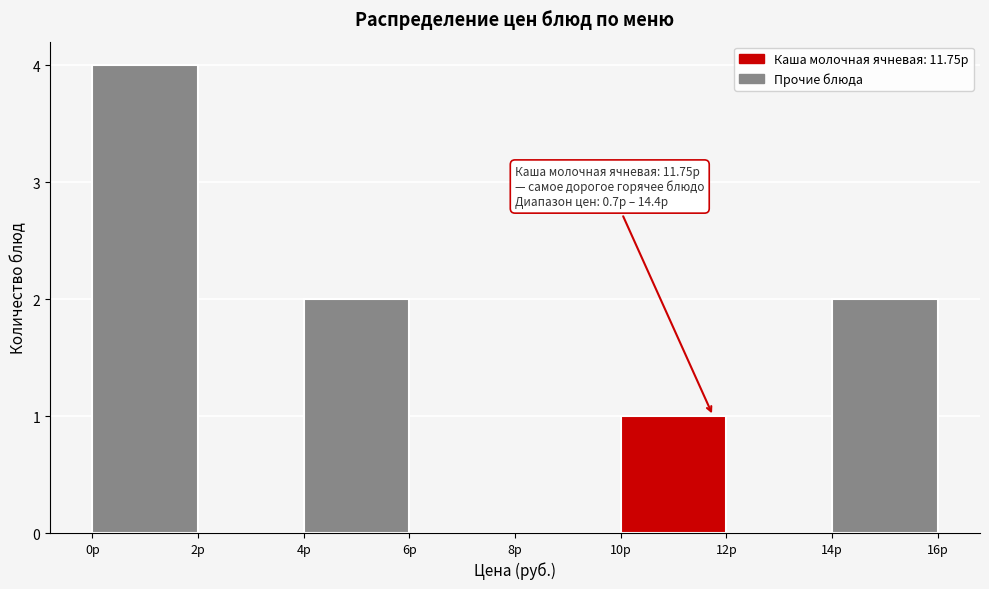

Over which range of the x-axis is the bar tallest?

0 to 2